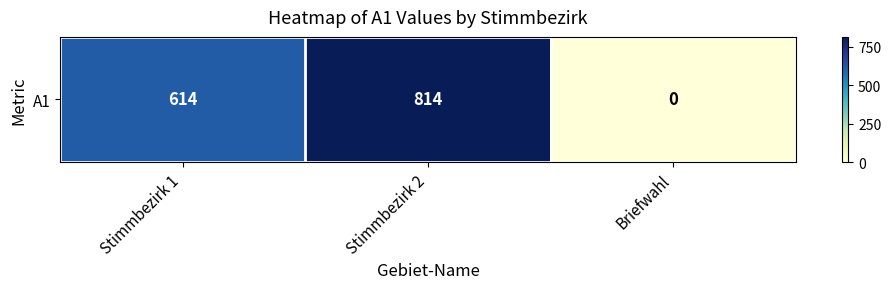

How many data points are above 614?

1